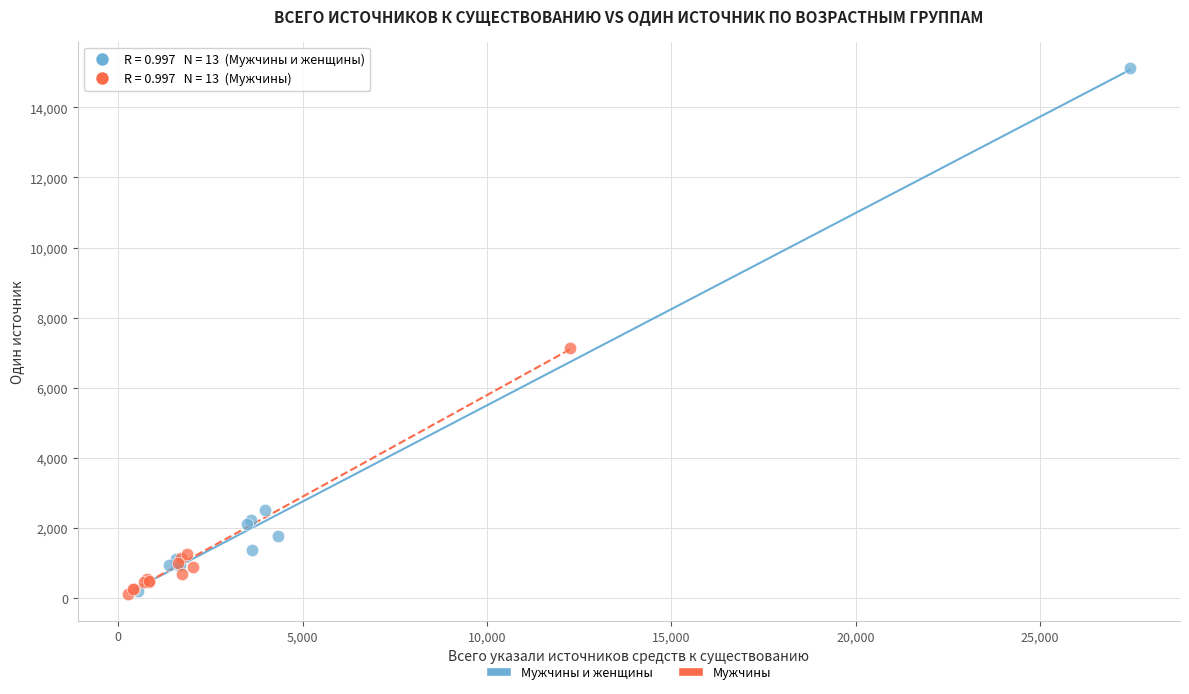

Which series reaches the maximum Y coordinate?

Мужчины и женщины